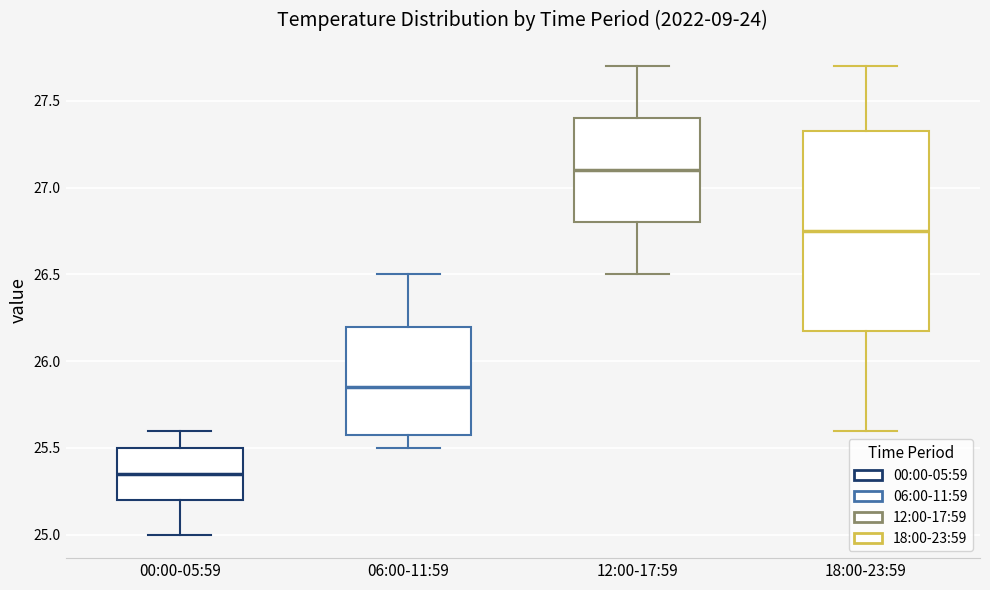

Which box has the highest median line?

12:00-17:59